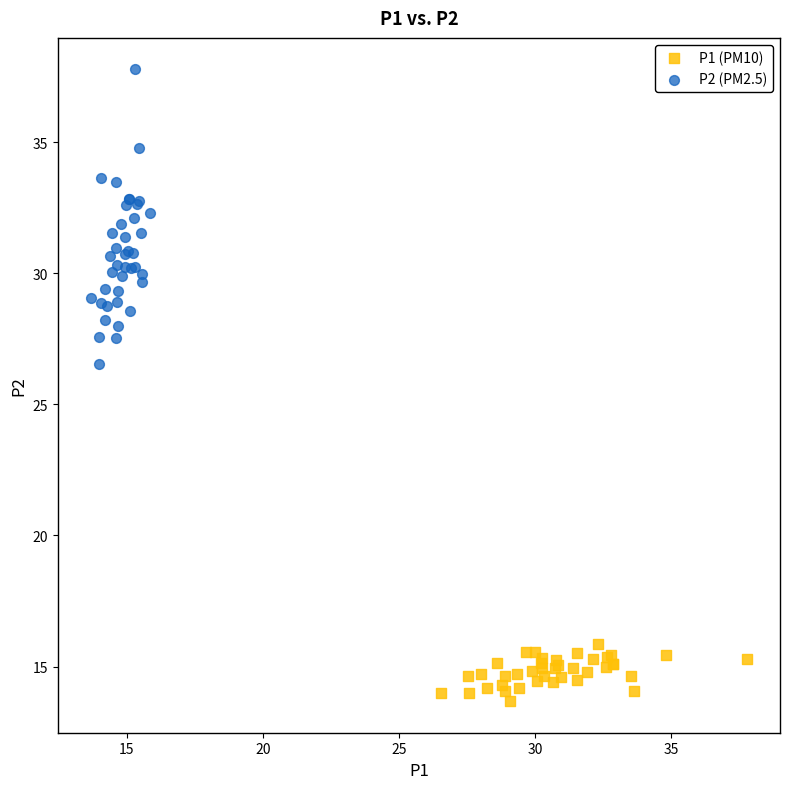

Which series has the largest Y range (max minus min)?

P2 (PM2.5)